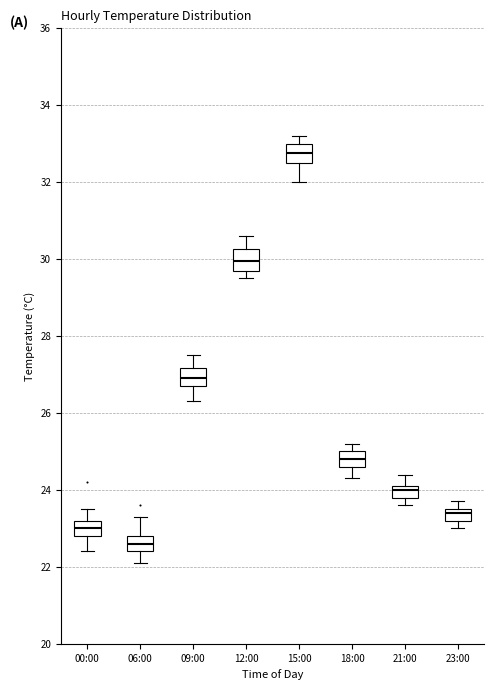

Reading left to right, read every box against the y-axis: the position of its median line, the range the box covers, and the ends of its whiskers. The values are not printed on the chart, so give them approximately, as read against the axis.

00:00: median 23.0, box 22.8 to 23.2, whiskers 22.4 to 23.6
06:00: median 22.6, box 22.4 to 22.8, whiskers 22.2 to 23.4
09:00: median 27.0, box 26.8 to 27.2, whiskers 26.4 to 27.6
12:00: median 30.0, box 29.8 to 30.2, whiskers 29.6 to 30.6
15:00: median 32.8, box 32.6 to 33.0, whiskers 32.0 to 33.2
18:00: median 24.8, box 24.6 to 25.0, whiskers 24.4 to 25.2
21:00: median 24.0, box 23.8 to 24.2, whiskers 23.6 to 24.4
23:00: median 23.4, box 23.2 to 23.6, whiskers 23.0 to 23.8